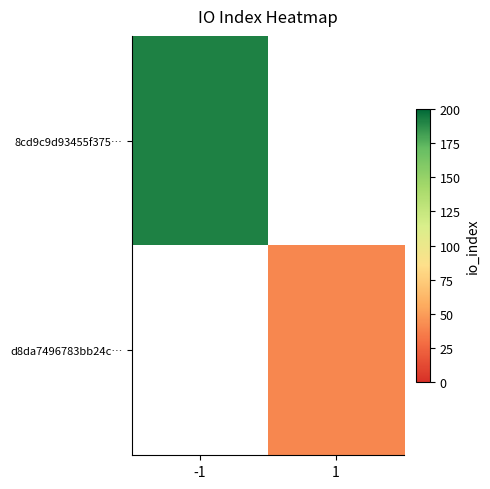

At how many categories does at least one series exceed 157?

1